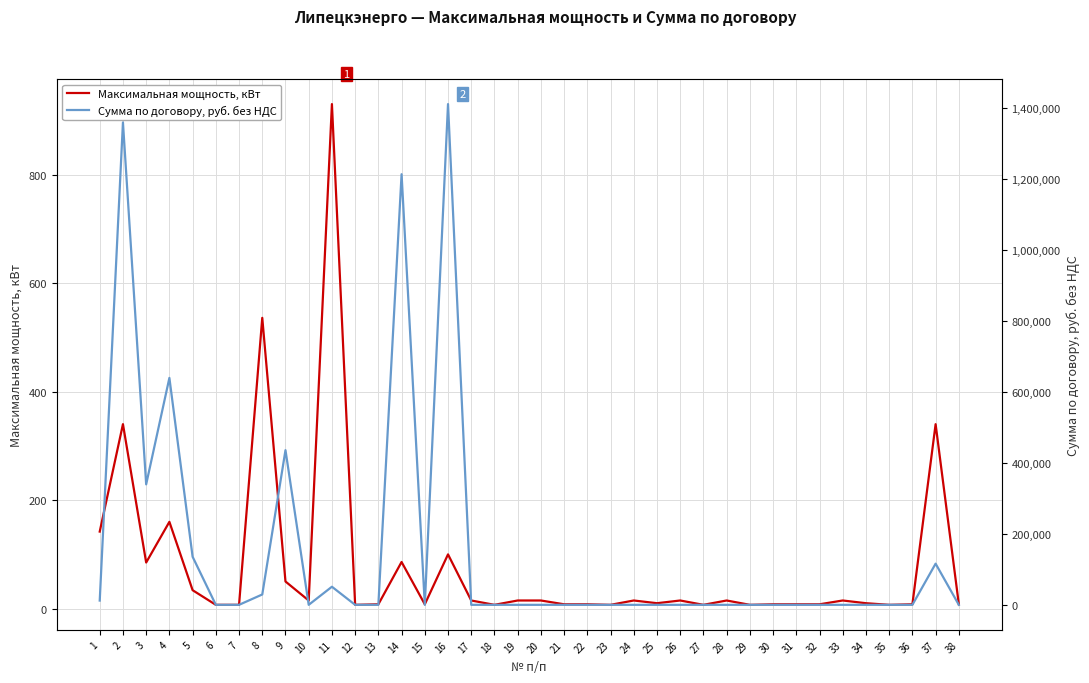

Reading right to left, transcribe all the data shown in this chart.

Максимальная мощность, кВт: 8.0	340.0	8.0	7.0	10.0	15.0	8.0	8.0	8.0	7.0	15.0	7.0	15.0	10.0	15.0	7.0	8.0	8.0	15.0	15.0	7.0	15.0	100.0	8.0	86.0	8.0	7.0	930.0	15.0	50.0	536.0	7.0	7.0	34.0	160.0	85.0	340.0	142.0
Сумма по договору, руб. без НДС: 466.1	116525.4	466.1	466.1	466.1	466.1	466.1	466.1	466.1	466.1	466.1	466.1	466.1	466.1	466.1	466.1	466.1	466.1	466.1	466.1	466.1	466.1	1412032.0	466.1	1214347.5	466.1	466.1	51475.5	466.1	436464.0	29667.6	466.1	466.1	136034.3	640161.6	340085.8	1360343.4	12502.1